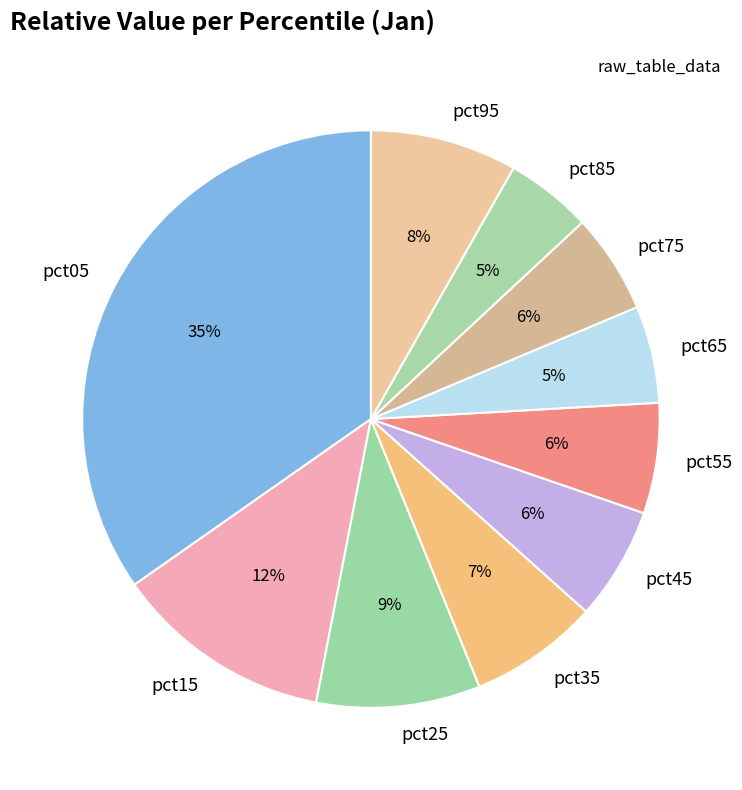

Is the sum of pct85 and pct95 greater than half?

No